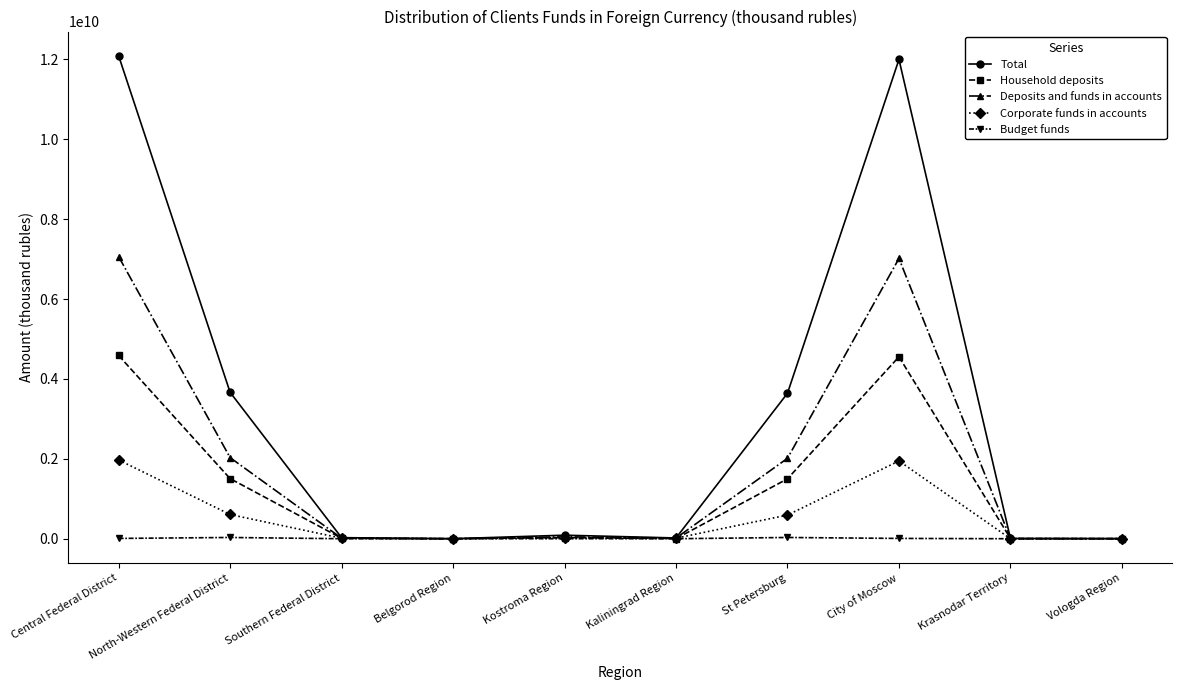

Count the number of categories in the chart.

10